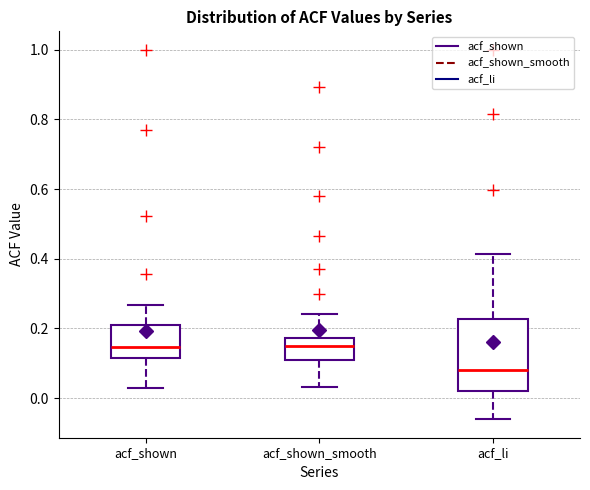

Where does the upper whisker of the box for acf_shown_smooth end on the y-axis? The values are not printed on the chart, so give them approximately, as read against the axis.

0.24